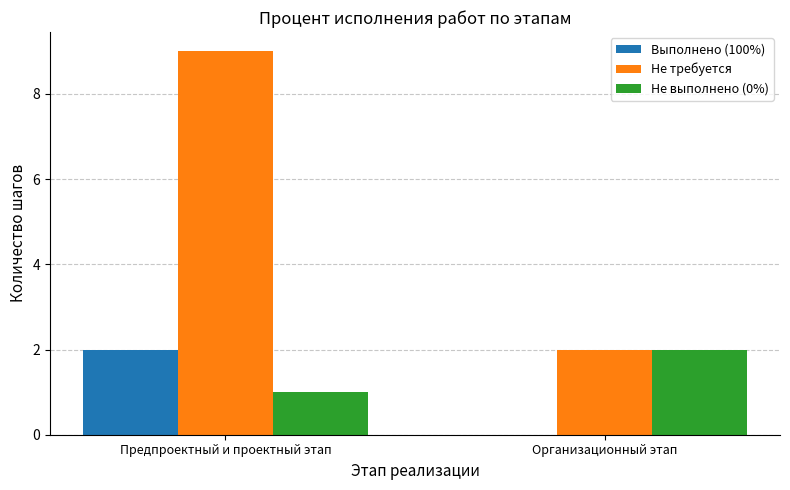

The value of Выполнено (100%) at Предпроектный и проектный этап is 2. True or false?

True